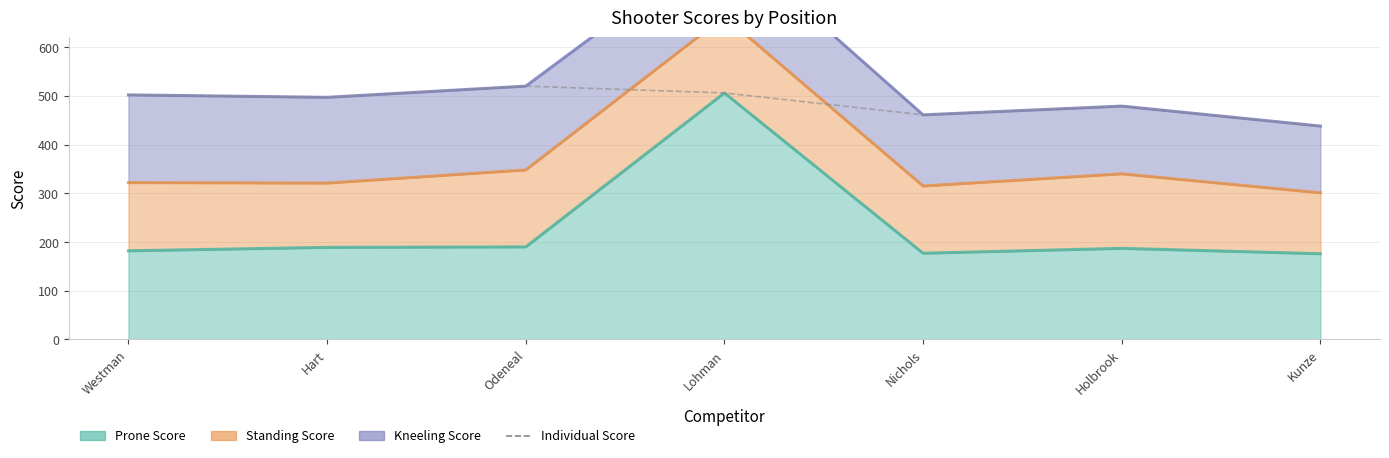

The chart shows a value of 297 at Lohman. True or false?

False